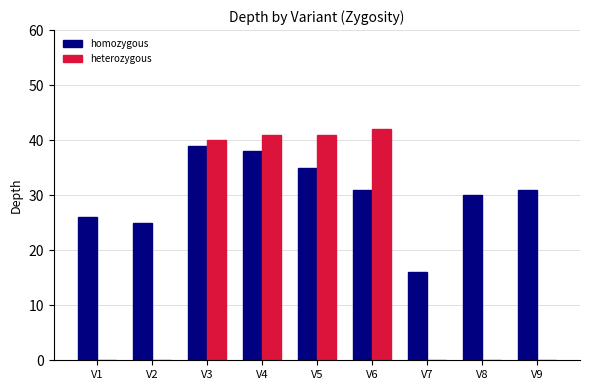

What is the difference between the heterozygous values at V6 and V9?

42